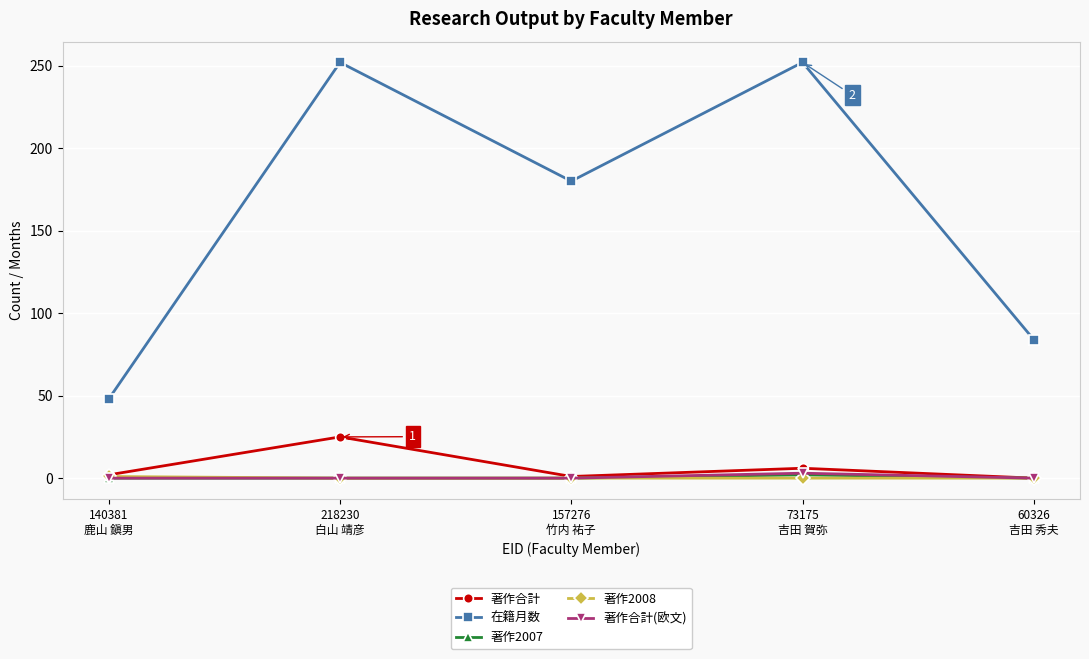

What is the value of the 在籍月数 point at the 5th from the left?

84